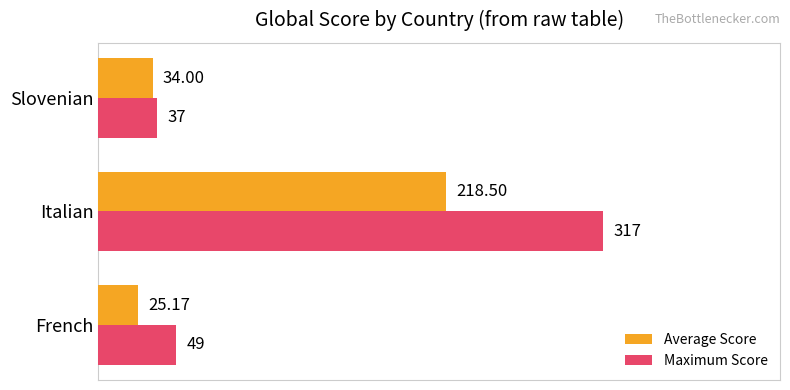

What is the average value of the Average Score series?

92.6